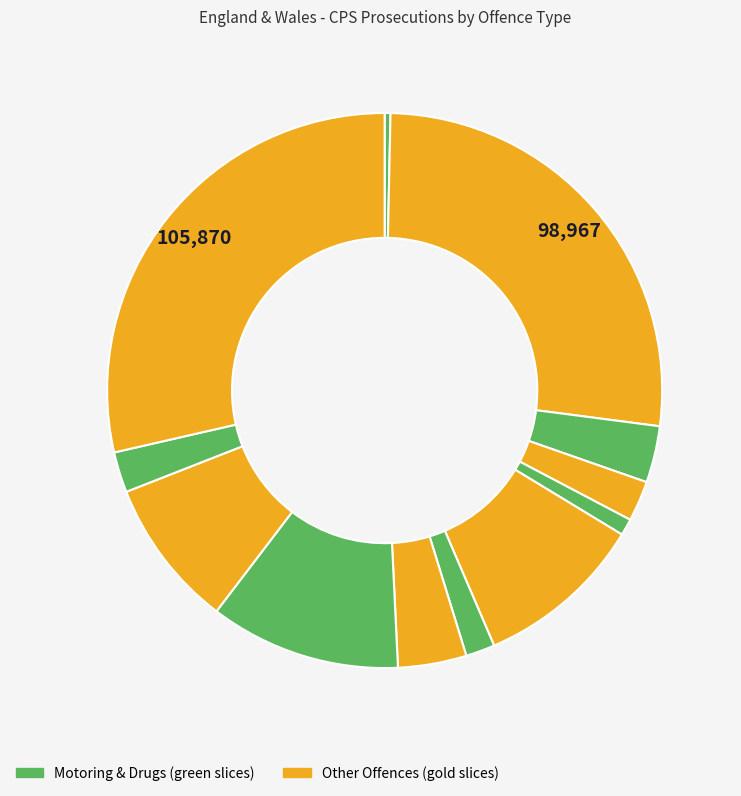

How many segments does this pie chart have?

12